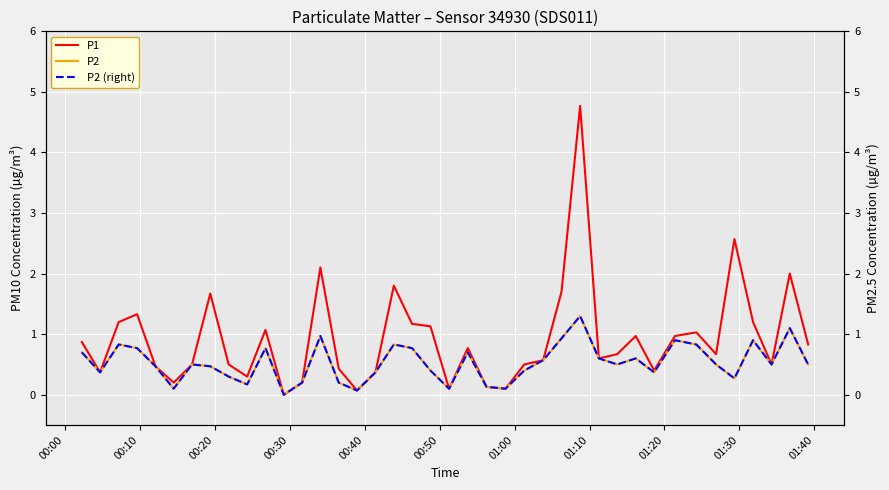

In P2 (right), how many points are higher than both neighbors (excluding endpoints)?

11